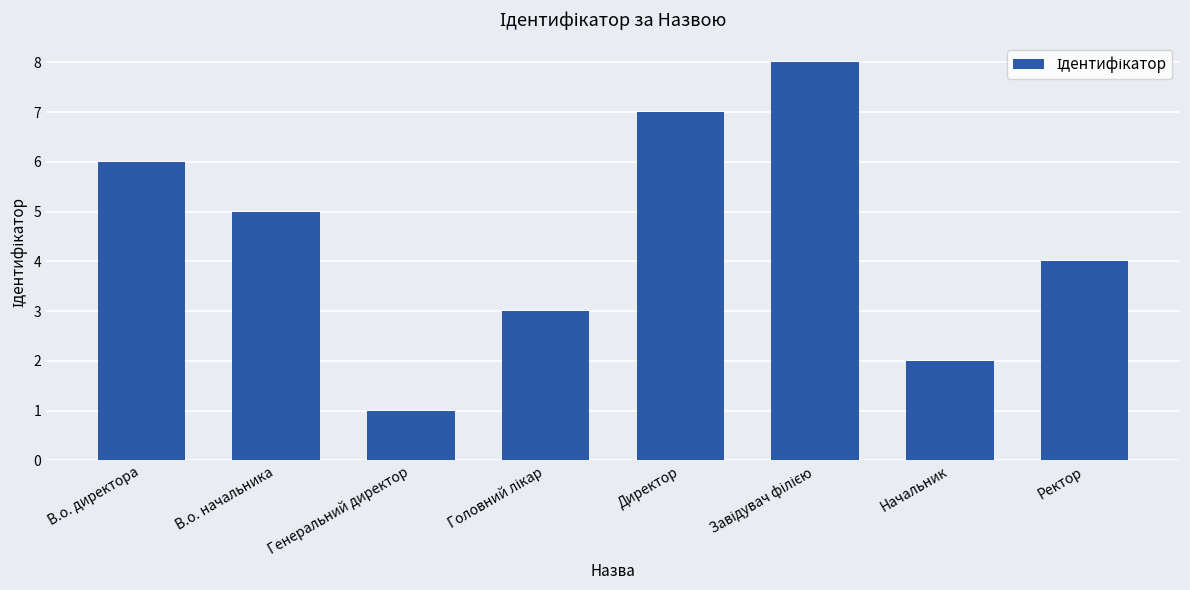

At which label is the value closest to 4?

Ректор